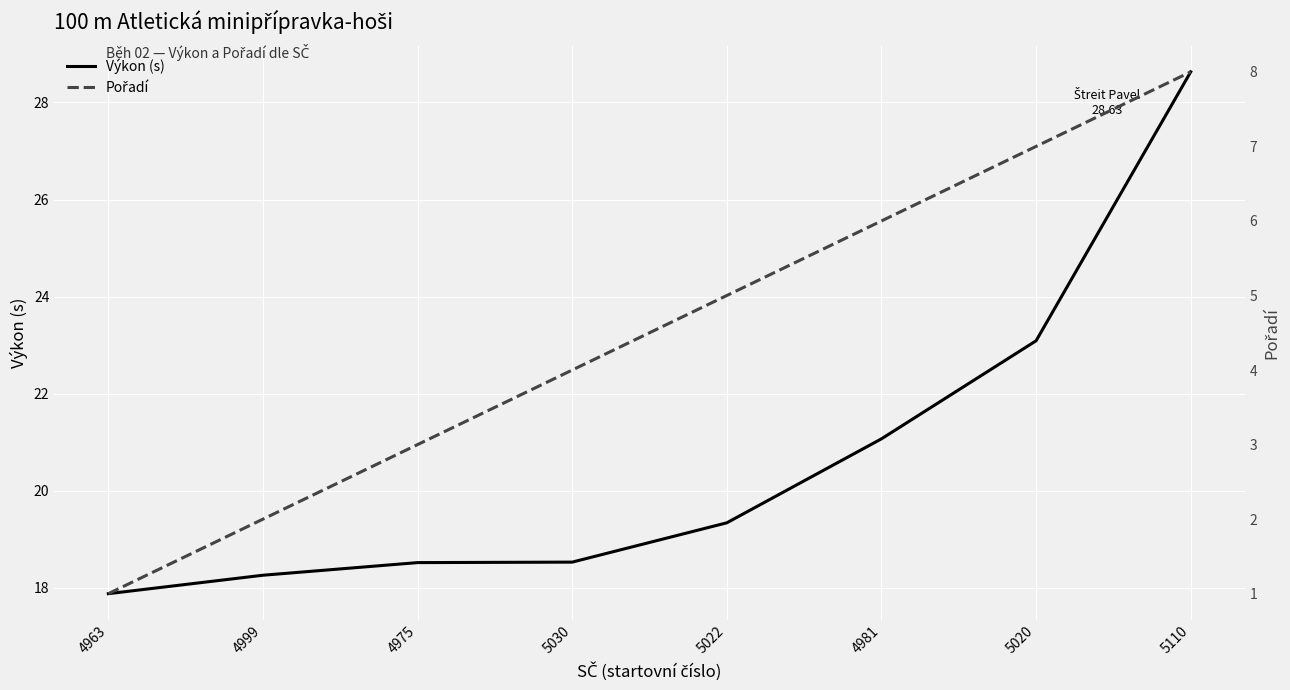

What is the sum of all Výkon (s) values?

165.3